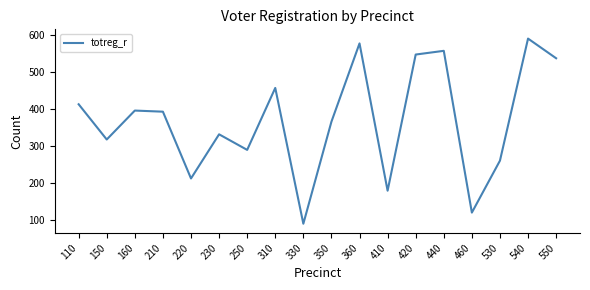

Where is the data nearest to the value 340?

230